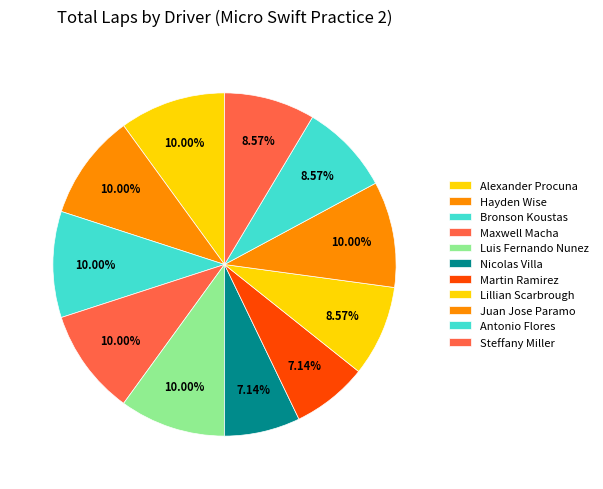

Is there a majority slice in this chart?

No